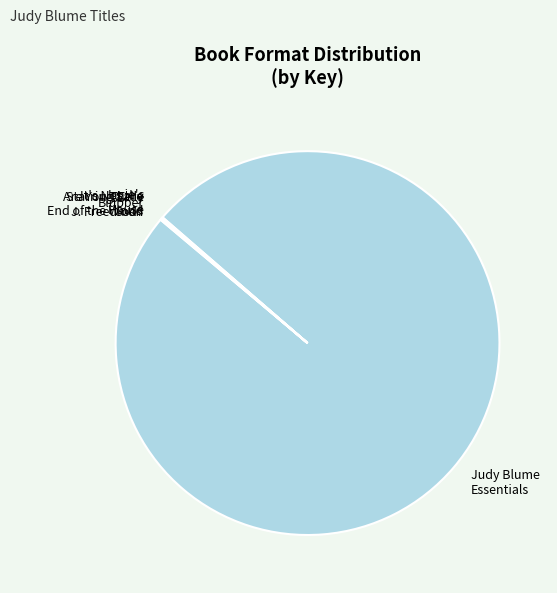

Does any single category account for the majority?

Yes